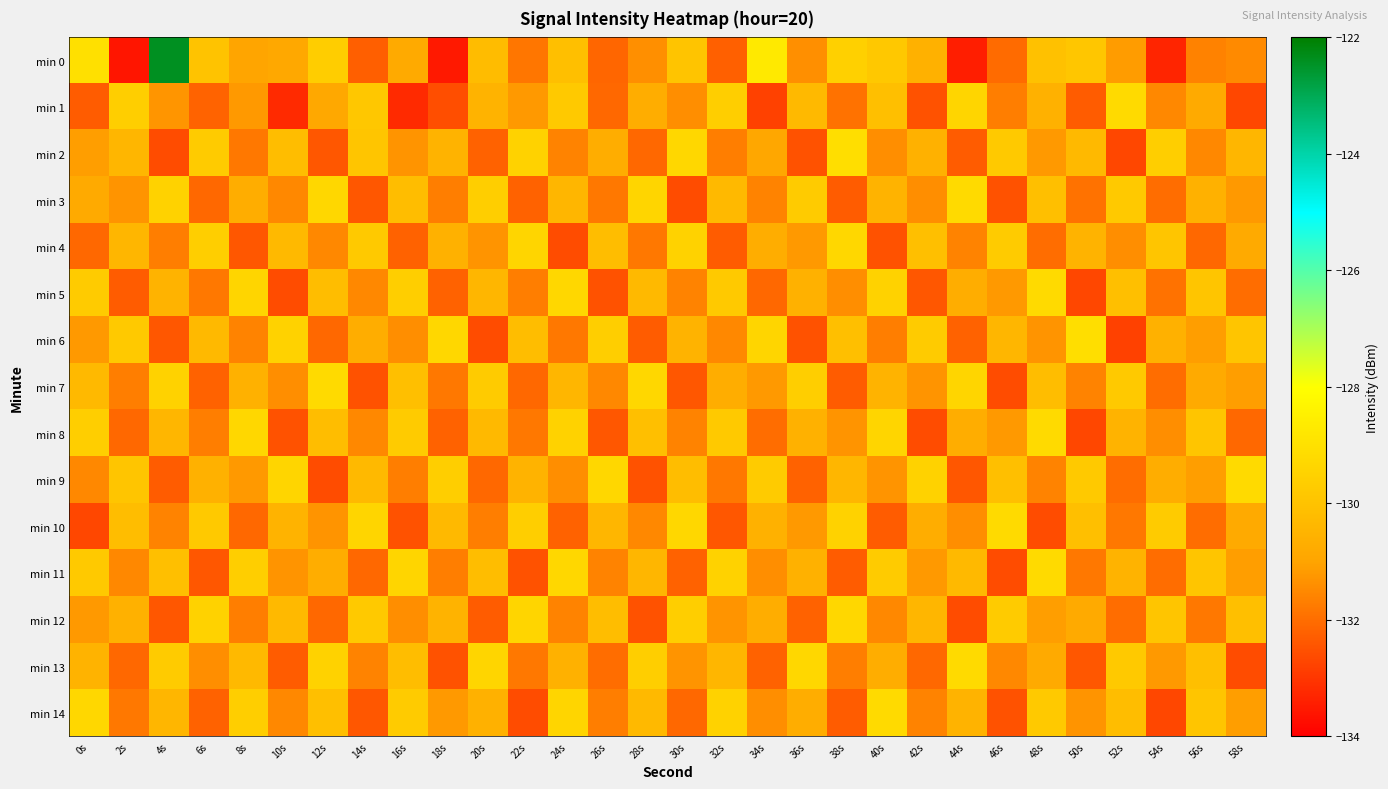

Reading left to right, list all the values displayed in this chart.

min 0: 0s=-129.0	2s=-133.6	4s=-122.4	6s=-130.0	8s=-131.0	10s=-130.9	12s=-129.6	14s=-132.3	16s=-130.8	18s=-133.5	20s=-130.2	22s=-131.8	24s=-130.1	26s=-132.1	28s=-131.4	30s=-129.9	32s=-132.2	34s=-128.7	36s=-131.4	38s=-129.5	40s=-129.8	42s=-130.6	44s=-133.4	46s=-132.0	48s=-130.0	50s=-129.9	52s=-131.2	54s=-133.3	56s=-131.6	58s=-131.5
min 1: 0s=-132.3	2s=-129.6	4s=-131.3	6s=-132.2	8s=-131.2	10s=-133.2	12s=-130.9	14s=-129.8	16s=-133.2	18s=-132.6	20s=-130.5	22s=-131.2	24s=-129.8	26s=-132.1	28s=-130.7	30s=-131.4	32s=-129.6	34s=-132.8	36s=-130.3	38s=-131.9	40s=-130.1	42s=-132.5	44s=-129.4	46s=-131.7	48s=-130.6	50s=-132.3	52s=-129.2	54s=-131.5	56s=-130.8	58s=-132.7
min 2: 0s=-131.1	2s=-130.4	4s=-132.6	6s=-129.7	8s=-131.8	10s=-130.2	12s=-132.4	14s=-129.9	16s=-131.3	18s=-130.5	20s=-132.2	22s=-129.5	24s=-131.6	26s=-130.7	28s=-132.1	30s=-129.3	32s=-131.7	34s=-130.9	36s=-132.5	38s=-129.1	40s=-131.4	42s=-130.6	44s=-132.3	46s=-129.8	48s=-131.2	50s=-130.3	52s=-132.7	54s=-129.6	56s=-131.5	58s=-130.4
min 3: 0s=-130.8	2s=-131.3	4s=-129.5	6s=-132.1	8s=-130.7	10s=-131.5	12s=-129.3	14s=-132.4	16s=-130.2	18s=-131.7	20s=-129.6	22s=-132.2	24s=-130.4	26s=-131.8	28s=-129.4	30s=-132.6	32s=-130.3	34s=-131.6	36s=-129.7	38s=-132.3	40s=-130.5	42s=-131.4	44s=-129.2	46s=-132.5	48s=-130.1	50s=-131.9	52s=-129.8	54s=-132.0	56s=-130.6	58s=-131.2
min 4: 0s=-132.1	2s=-130.4	4s=-131.7	6s=-129.6	8s=-132.4	10s=-130.3	12s=-131.5	14s=-129.8	16s=-132.2	18s=-130.6	20s=-131.3	22s=-129.4	24s=-132.6	26s=-130.2	28s=-131.8	30s=-129.5	32s=-132.3	34s=-130.7	36s=-131.2	38s=-129.3	40s=-132.5	42s=-130.1	44s=-131.6	46s=-129.7	48s=-132.0	50s=-130.5	52s=-131.4	54s=-129.9	56s=-132.1	58s=-130.8
min 5: 0s=-129.7	2s=-132.3	4s=-130.5	6s=-131.8	8s=-129.4	10s=-132.6	12s=-130.2	14s=-131.5	16s=-129.6	18s=-132.2	20s=-130.4	22s=-131.7	24s=-129.3	26s=-132.5	28s=-130.3	30s=-131.6	32s=-129.8	34s=-132.1	36s=-130.6	38s=-131.4	40s=-129.5	42s=-132.4	44s=-130.7	46s=-131.2	48s=-129.2	50s=-132.7	52s=-130.1	54s=-131.9	56s=-129.9	58s=-132.0
min 6: 0s=-131.2	2s=-129.8	4s=-132.4	6s=-130.3	8s=-131.6	10s=-129.5	12s=-132.1	14s=-130.7	16s=-131.4	18s=-129.3	20s=-132.6	22s=-130.2	24s=-131.8	26s=-129.6	28s=-132.3	30s=-130.5	32s=-131.5	34s=-129.4	36s=-132.5	38s=-130.1	40s=-131.7	42s=-129.7	44s=-132.2	46s=-130.4	48s=-131.3	50s=-129.1	52s=-132.8	54s=-130.6	56s=-131.1	58s=-129.9
min 7: 0s=-130.3	2s=-131.7	4s=-129.5	6s=-132.2	8s=-130.6	10s=-131.4	12s=-129.2	14s=-132.5	16s=-130.1	18s=-131.8	20s=-129.7	22s=-132.1	24s=-130.4	26s=-131.5	28s=-129.3	30s=-132.4	32s=-130.7	34s=-131.2	36s=-129.6	38s=-132.3	40s=-130.5	42s=-131.3	44s=-129.4	46s=-132.6	48s=-130.2	50s=-131.6	52s=-129.8	54s=-132.0	56s=-130.8	58s=-131.1
min 8: 0s=-129.6	2s=-132.1	4s=-130.4	6s=-131.7	8s=-129.3	10s=-132.5	12s=-130.2	14s=-131.5	16s=-129.7	18s=-132.2	20s=-130.3	22s=-131.8	24s=-129.5	26s=-132.4	28s=-130.1	30s=-131.6	32s=-129.8	34s=-132.0	36s=-130.6	38s=-131.3	40s=-129.4	42s=-132.6	44s=-130.7	46s=-131.2	48s=-129.2	50s=-132.7	52s=-130.5	54s=-131.4	56s=-129.9	58s=-132.1
min 9: 0s=-131.5	2s=-129.9	4s=-132.3	6s=-130.6	8s=-131.2	10s=-129.4	12s=-132.6	14s=-130.3	16s=-131.7	18s=-129.6	20s=-132.1	22s=-130.5	24s=-131.4	26s=-129.3	28s=-132.5	30s=-130.2	32s=-131.8	34s=-129.7	36s=-132.2	38s=-130.4	40s=-131.3	42s=-129.5	44s=-132.4	46s=-130.1	48s=-131.6	50s=-129.8	52s=-132.0	54s=-130.7	56s=-131.1	58s=-129.2
min 10: 0s=-132.7	2s=-130.2	4s=-131.6	6s=-129.8	8s=-132.1	10s=-130.5	12s=-131.3	14s=-129.4	16s=-132.5	18s=-130.3	20s=-131.7	22s=-129.6	24s=-132.2	26s=-130.4	28s=-131.5	30s=-129.3	32s=-132.4	34s=-130.6	36s=-131.2	38s=-129.5	40s=-132.3	42s=-130.7	44s=-131.4	46s=-129.2	48s=-132.6	50s=-130.1	52s=-131.8	54s=-129.7	56s=-132.0	58s=-130.8
min 11: 0s=-129.8	2s=-131.5	4s=-130.1	6s=-132.4	8s=-129.6	10s=-131.3	12s=-130.7	14s=-132.1	16s=-129.4	18s=-131.7	20s=-130.2	22s=-132.5	24s=-129.3	26s=-131.6	28s=-130.4	30s=-132.2	32s=-129.5	34s=-131.4	36s=-130.6	38s=-132.3	40s=-129.7	42s=-131.2	44s=-130.3	46s=-132.6	48s=-129.2	50s=-131.8	52s=-130.5	54s=-132.0	56s=-129.9	58s=-131.1
min 12: 0s=-131.2	2s=-130.6	4s=-132.4	6s=-129.5	8s=-131.7	10s=-130.3	12s=-132.1	14s=-129.8	16s=-131.4	18s=-130.5	20s=-132.3	22s=-129.4	24s=-131.6	26s=-130.2	28s=-132.5	30s=-129.6	32s=-131.3	34s=-130.7	36s=-132.2	38s=-129.3	40s=-131.5	42s=-130.4	44s=-132.6	46s=-129.7	48s=-131.1	50s=-130.8	52s=-132.0	54s=-129.9	56s=-131.8	58s=-130.1
min 13: 0s=-130.5	2s=-132.1	4s=-129.7	6s=-131.4	8s=-130.3	10s=-132.3	12s=-129.5	14s=-131.6	16s=-130.2	18s=-132.5	20s=-129.4	22s=-131.8	24s=-130.6	26s=-132.0	28s=-129.6	30s=-131.3	32s=-130.4	34s=-132.2	36s=-129.3	38s=-131.7	40s=-130.7	42s=-132.1	44s=-129.2	46s=-131.5	48s=-130.8	50s=-132.4	52s=-129.8	54s=-131.2	56s=-130.1	58s=-132.6
min 14: 0s=-129.3	2s=-131.8	4s=-130.4	6s=-132.2	8s=-129.6	10s=-131.5	12s=-130.1	14s=-132.4	16s=-129.7	18s=-131.2	20s=-130.6	22s=-132.6	24s=-129.4	26s=-131.7	28s=-130.3	30s=-132.1	32s=-129.5	34s=-131.4	36s=-130.7	38s=-132.3	40s=-129.2	42s=-131.6	44s=-130.5	46s=-132.5	48s=-129.8	50s=-131.3	52s=-130.2	54s=-132.7	56s=-129.9	58s=-131.1